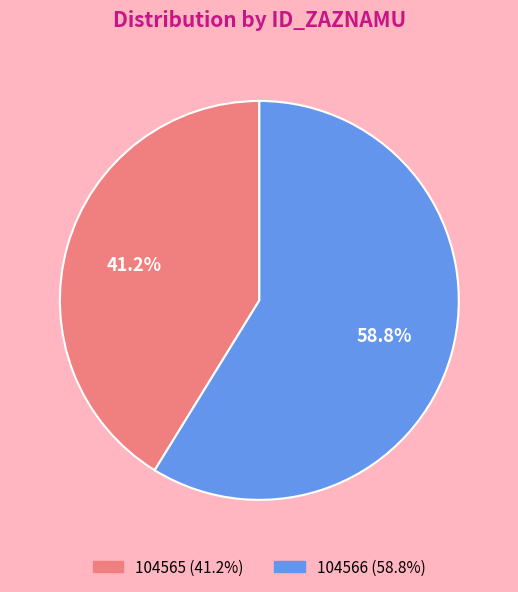

Which slice is the largest?

104566